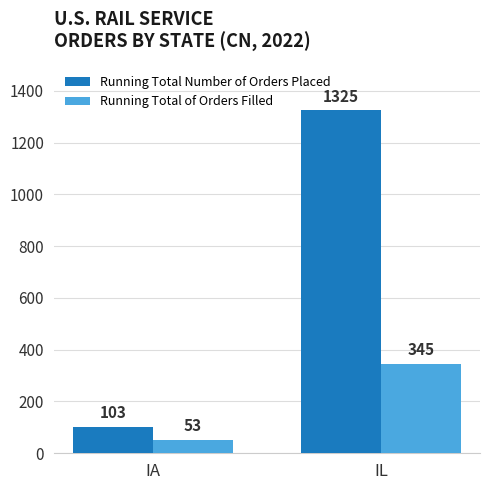

What are all the series names shown in the legend?

Running Total Number of Orders Placed, Running Total of Orders Filled